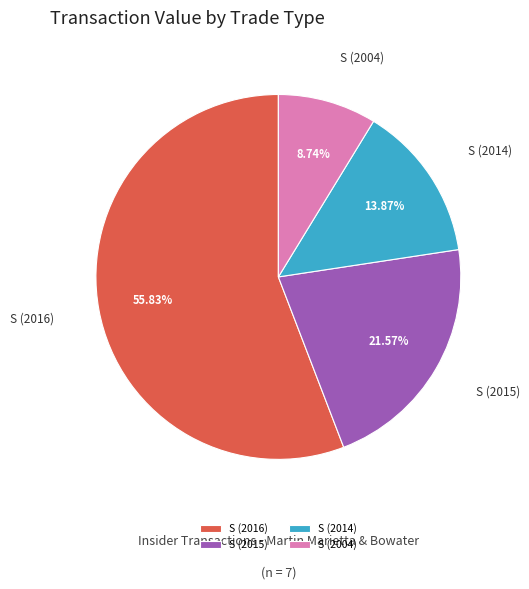

Which category has the biggest portion of the pie?

S (2016)